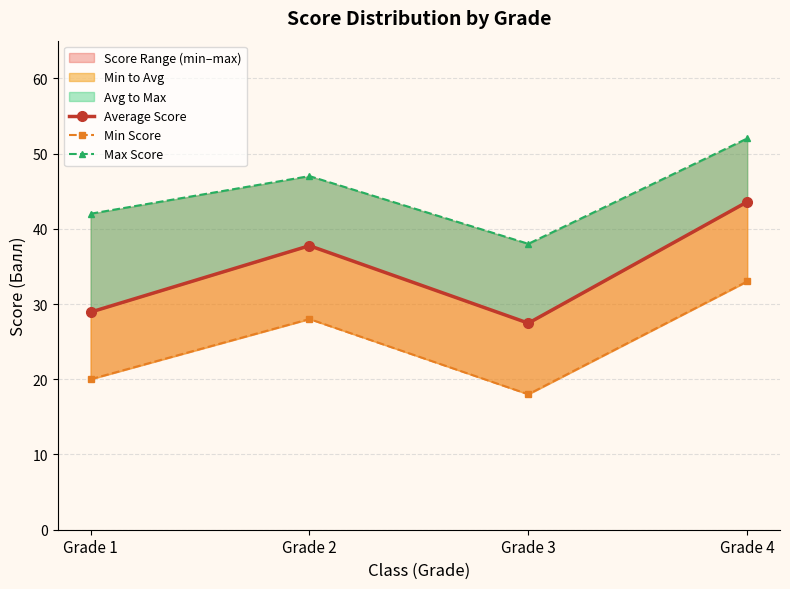

Reading left to right, transcribe all the data shown in this chart.

Average Score: Grade 1=28.9	Grade 2=37.8	Grade 3=27.5	Grade 4=43.6
Min Score: Grade 1=20.0	Grade 2=28.0	Grade 3=18.0	Grade 4=33.0
Max Score: Grade 1=42.0	Grade 2=47.0	Grade 3=38.0	Grade 4=52.0